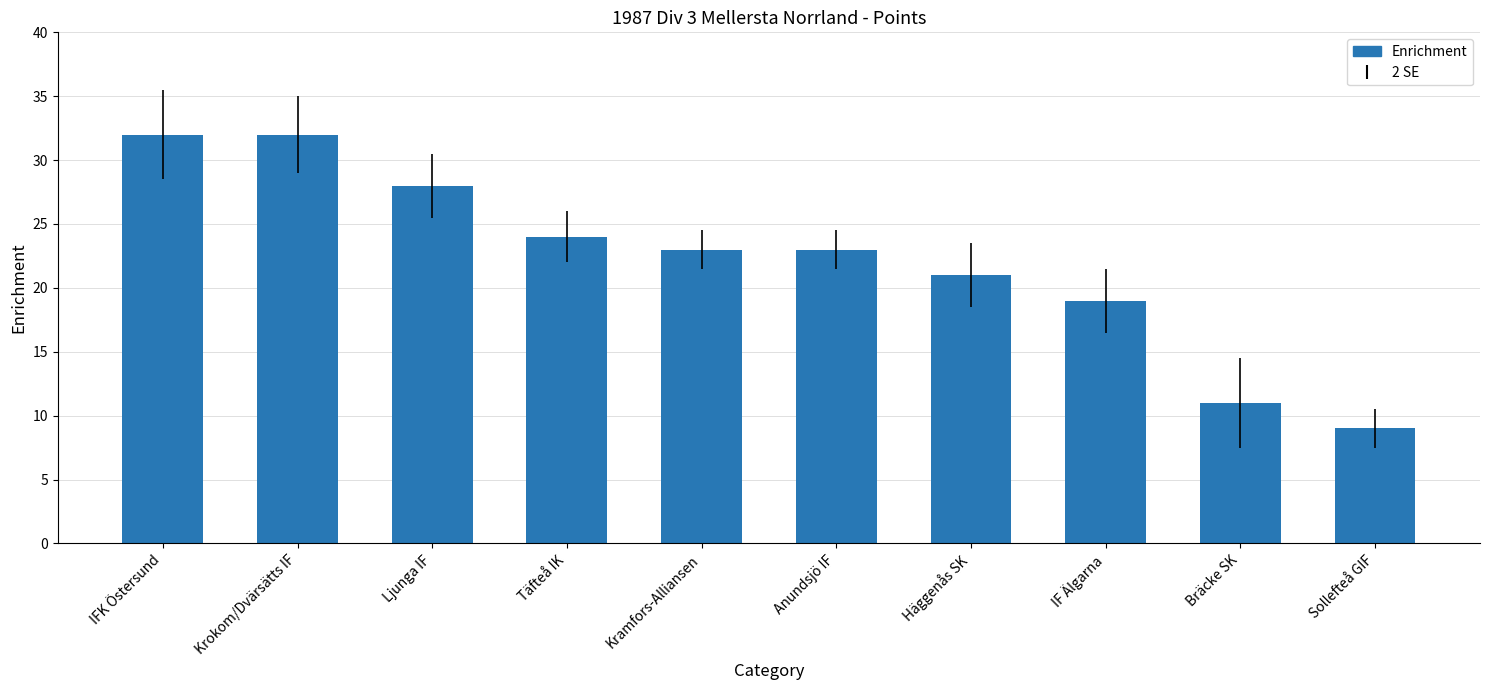

Approximately how many times larger is the value at Ljunga IF compared to IFK Östersund?

0.9